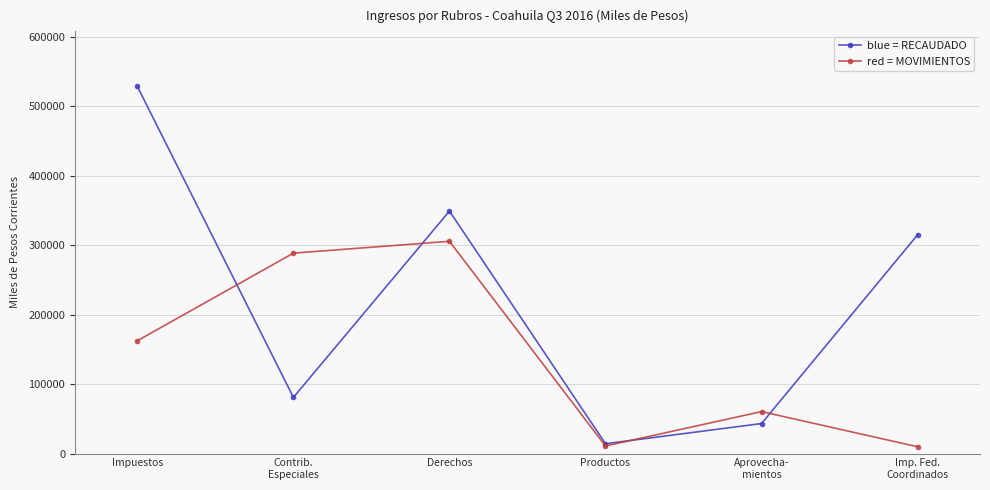

At which category is the sum across all series the highest?

Impuestos